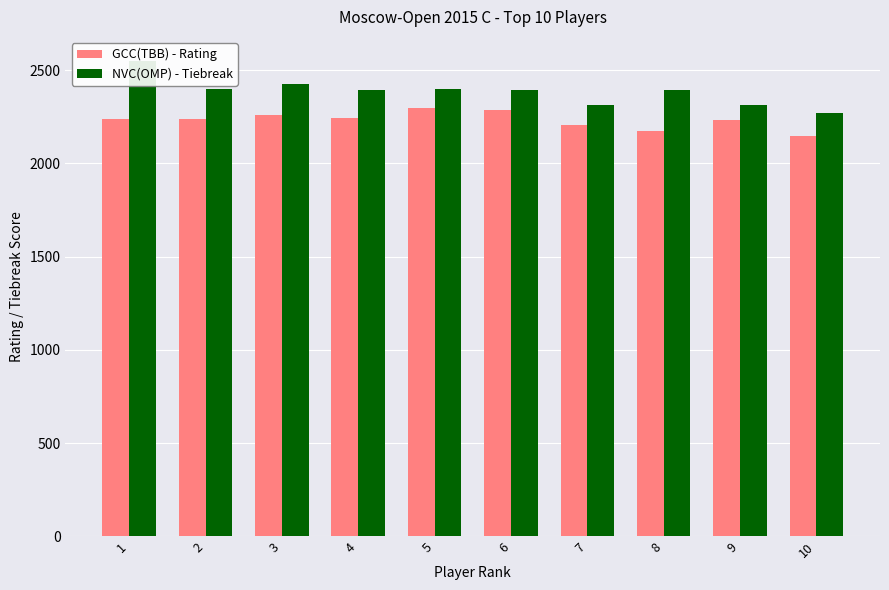

Rank the categories by NVC(OMP) - Tiebreak value from lowest to highest.

10, 7, 9, 6, 8, 4, 2, 5, 3, 1